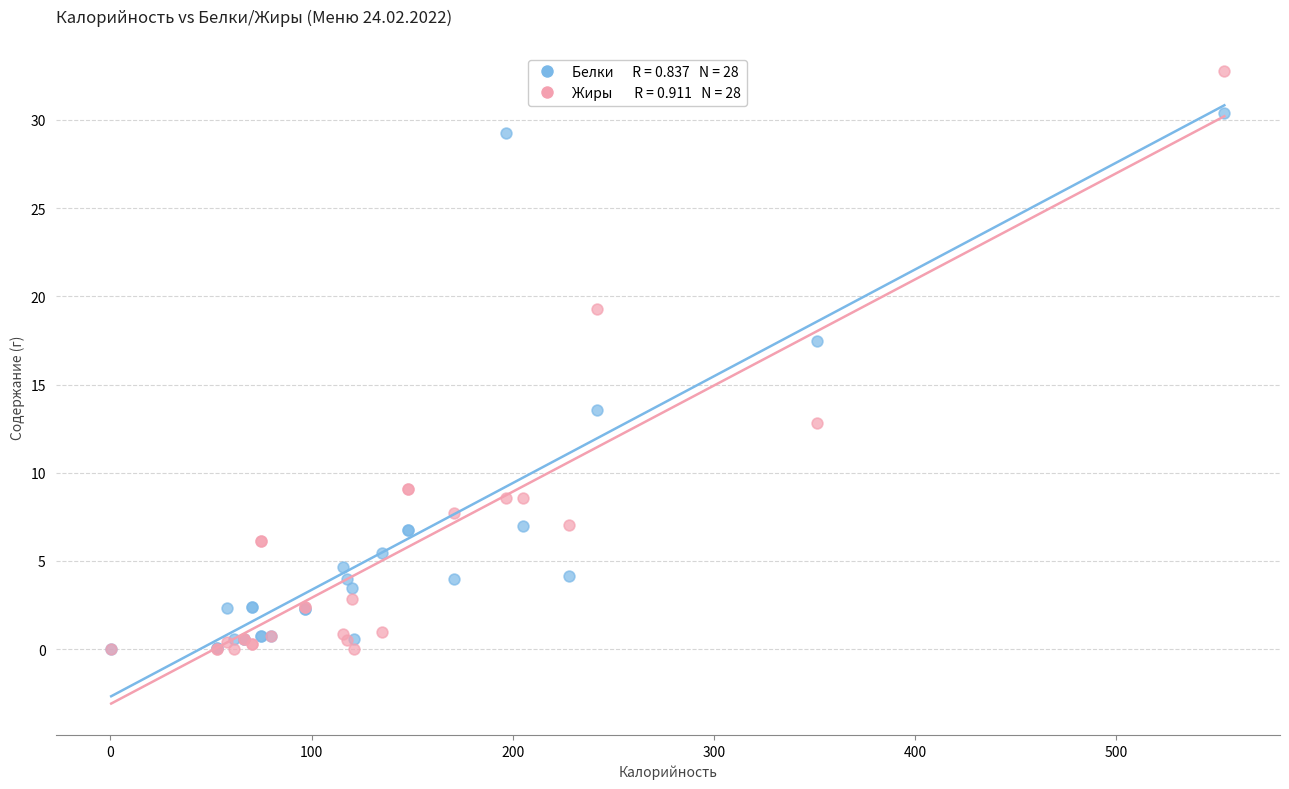

Across all series, what Y value is closest to 16?

17.4